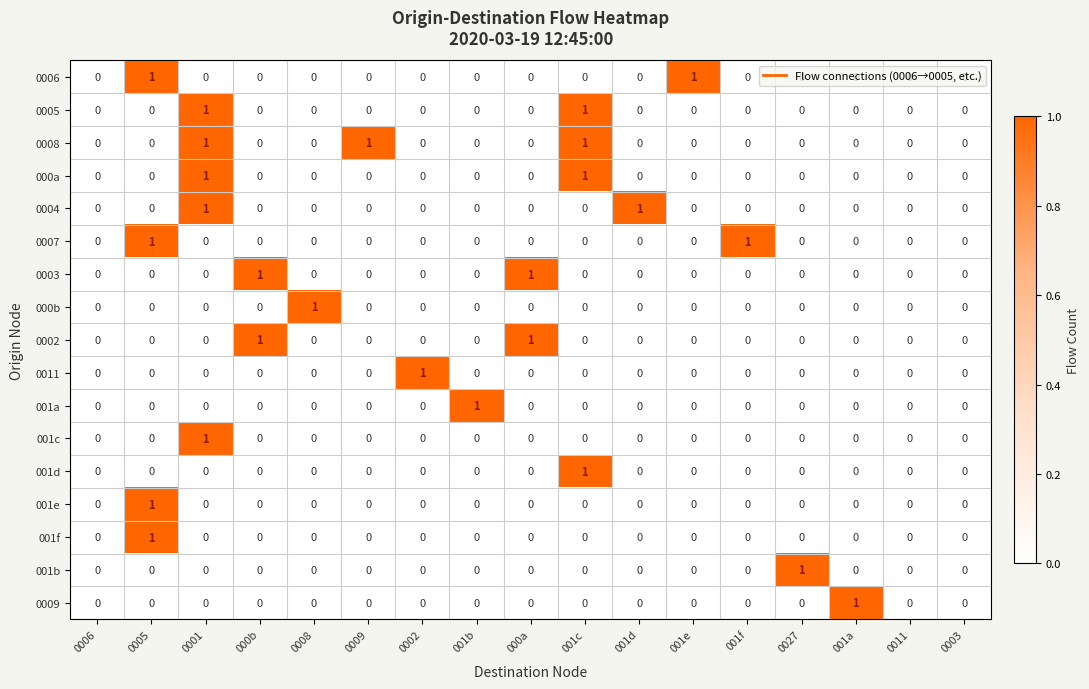

The value of 0008 at 0011 is 0. True or false?

True